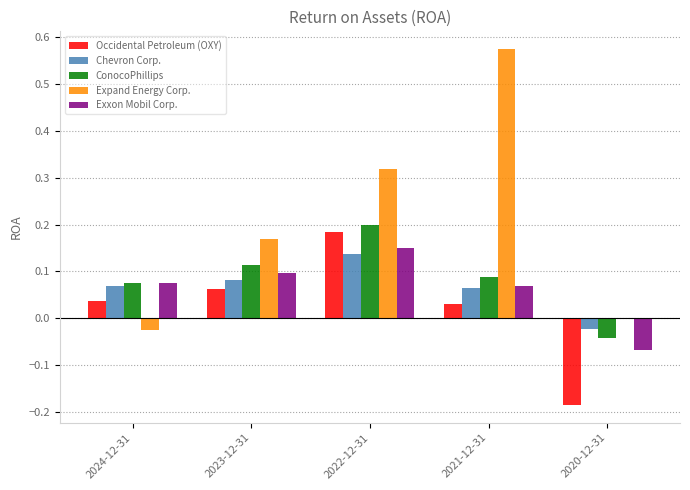

Between 2023-12-31 and 2021-12-31, which series saw the biggest shift?

Expand Energy Corp.